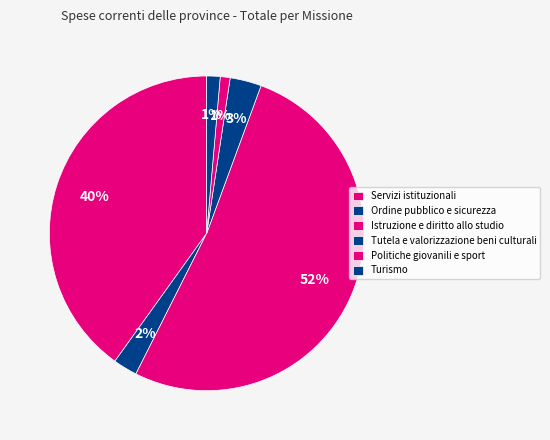

How many segments does this pie chart have?

6